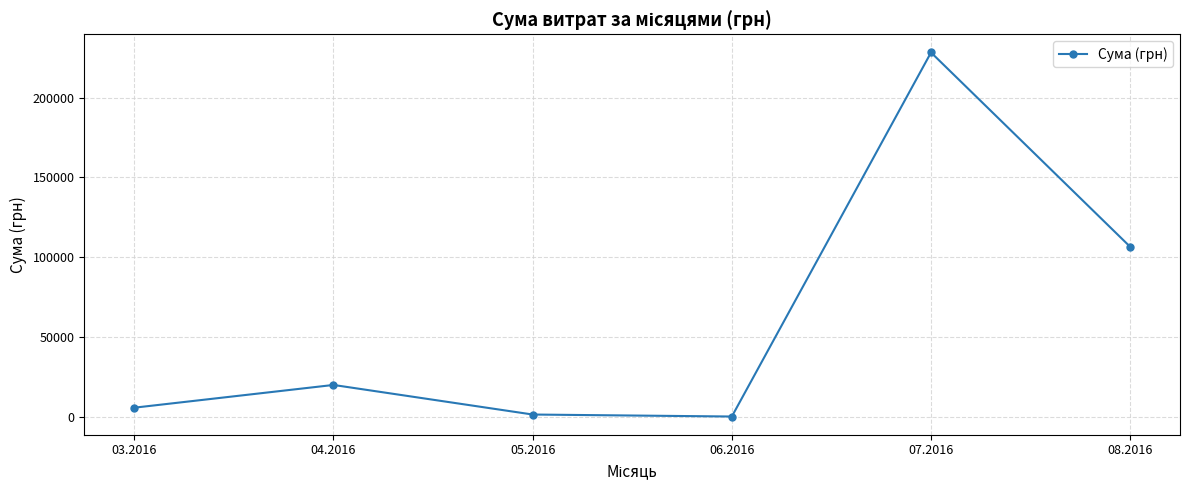

What is the smallest value displayed?

120.0